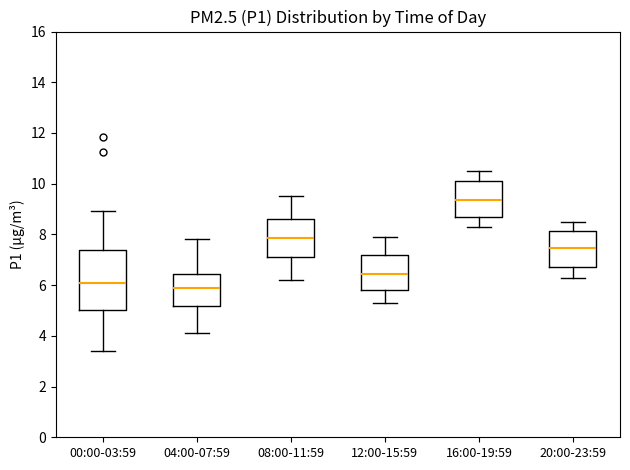

Reading left to right, read every box against the y-axis: the position of its median line, the range the box covers, and the ends of its whiskers. The values are not printed on the chart, so give them approximately, as read against the axis.

00:00-03:59: median 6.0, box 5.0 to 7.4, whiskers 3.4 to 9.0
04:00-07:59: median 6.0, box 5.2 to 6.4, whiskers 4.2 to 7.8
08:00-11:59: median 7.8, box 7.2 to 8.6, whiskers 6.2 to 9.6
12:00-15:59: median 6.4, box 5.8 to 7.2, whiskers 5.4 to 8.0
16:00-19:59: median 9.4, box 8.8 to 10.2, whiskers 8.4 to 10.6
20:00-23:59: median 7.4, box 6.8 to 8.2, whiskers 6.4 to 8.6